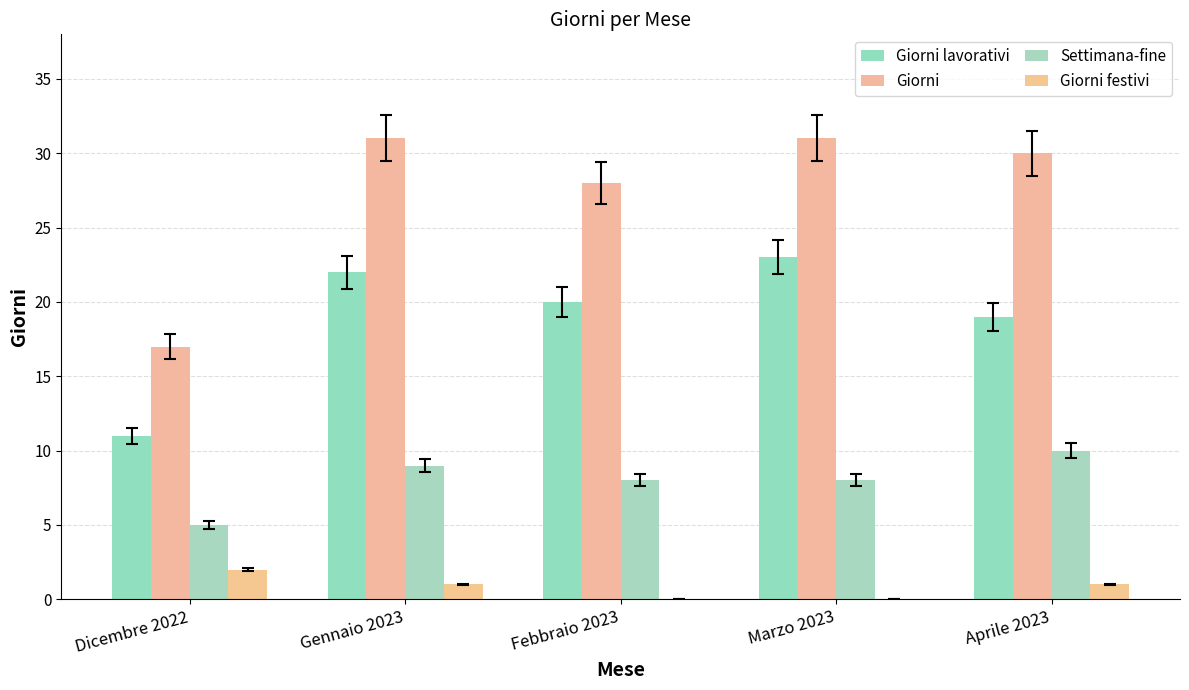

Reading right to left, what are all the values shown in this chart?

Giorni lavorativi: 19	23	20	22	11
Giorni: 30	31	28	31	17
Settimana-fine: 10	8	8	9	5
Giorni festivi: 1	0	0	1	2